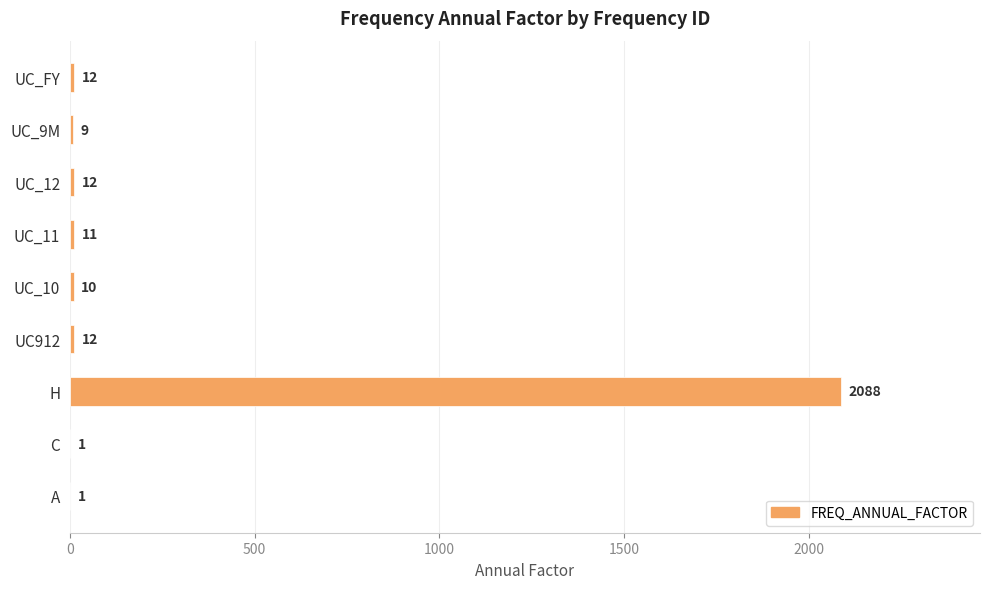

What is the change in value from A to UC_FY?

+11